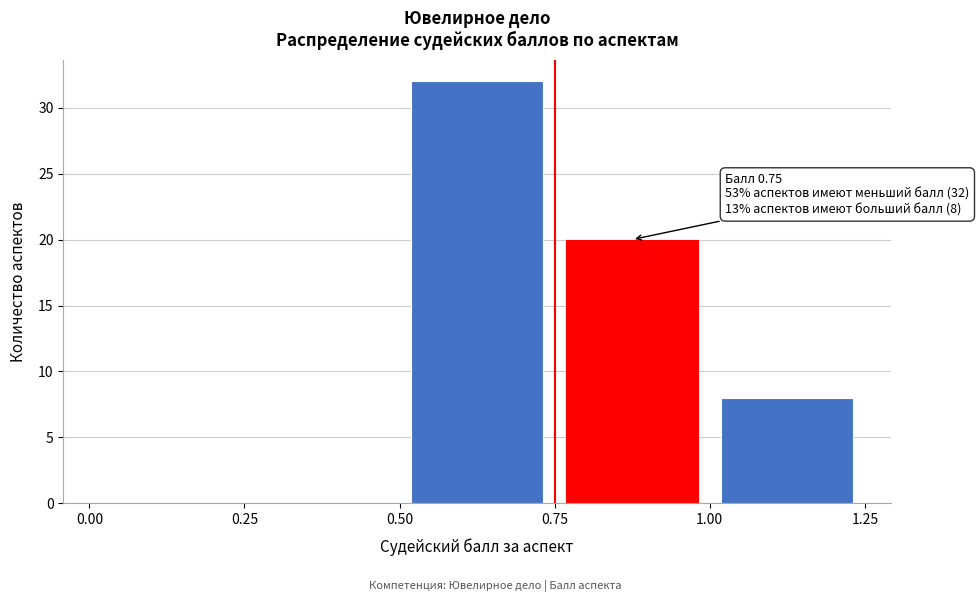

Over which range of the x-axis is the bar tallest?

0.50 to 0.75